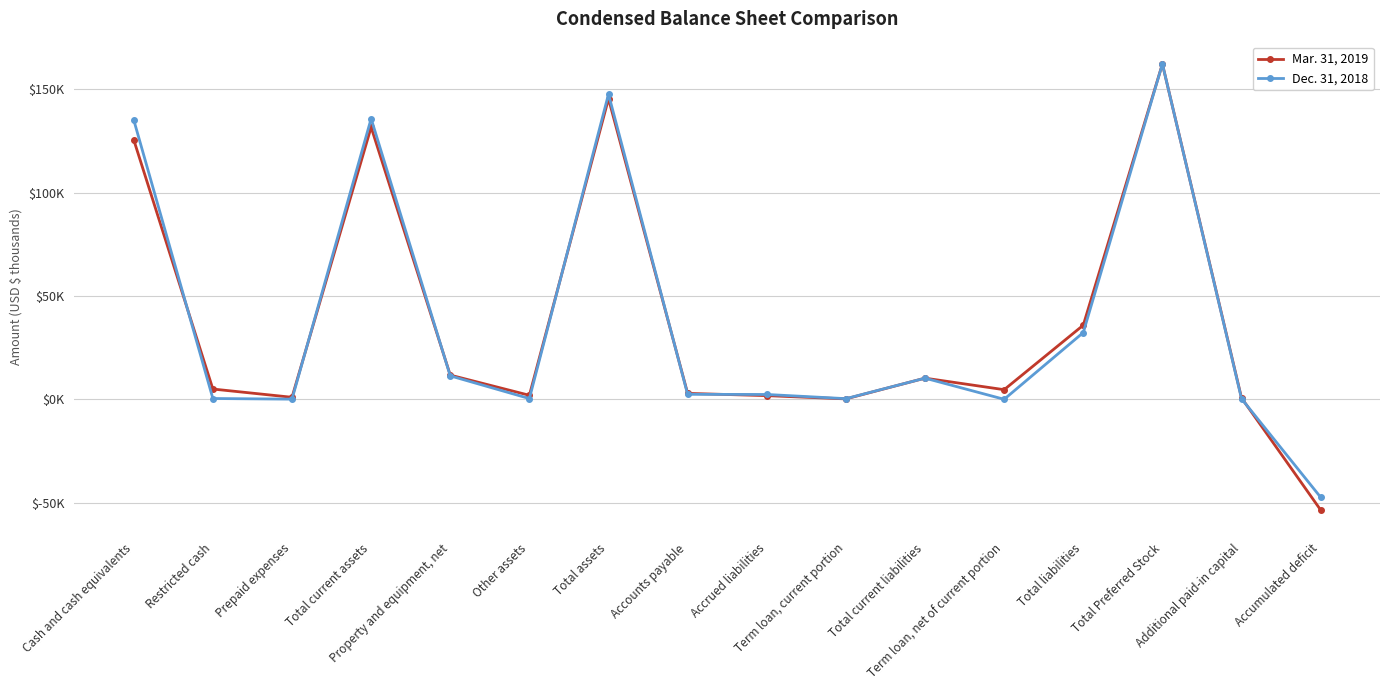

Between which two adjacent categories do Dec. 31, 2018 and Mar. 31, 2019 first intersect?

Cash and cash equivalents and Restricted cash